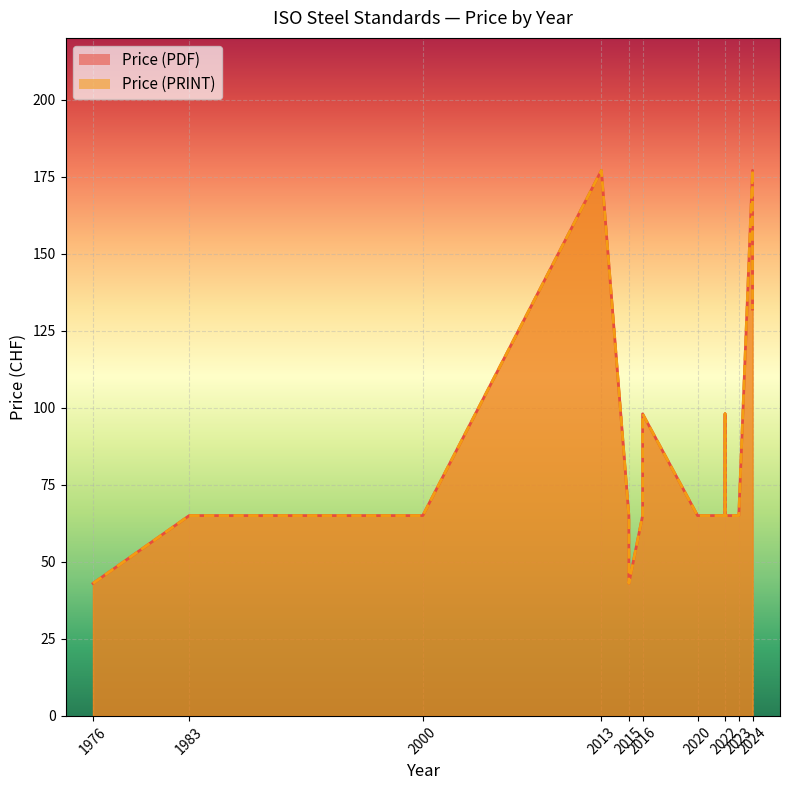

Reading right to left, what are all the values shown in this chart?

Price (PDF): 2024=132	2024=177	2023=65	2022=65	2022=98	2022=65	2020=65	2016=98	2016=65	2016=65	2015=43	2015=65	2015=65	2013=177	2000=65	1983=65	1976=43
Price (PRINT): 2024=132	2024=177	2023=65	2022=65	2022=98	2022=65	2020=65	2016=98	2016=65	2016=65	2015=43	2015=65	2015=65	2013=177	2000=65	1983=65	1976=43